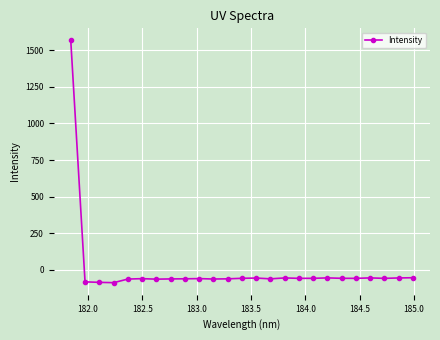

How many lines are shown in the chart?

1